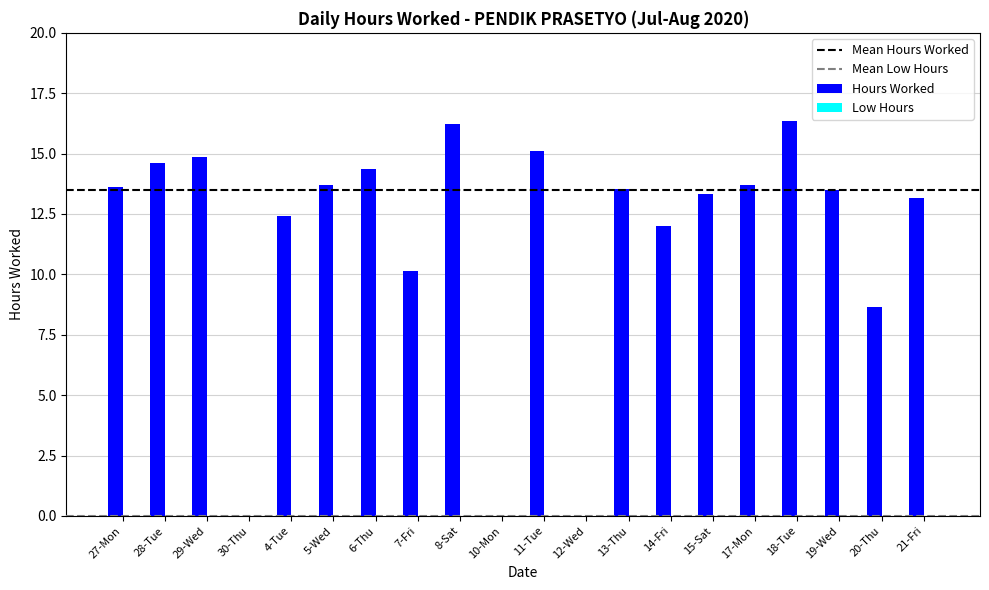

What is the maximum value shown in the chart?

16.3